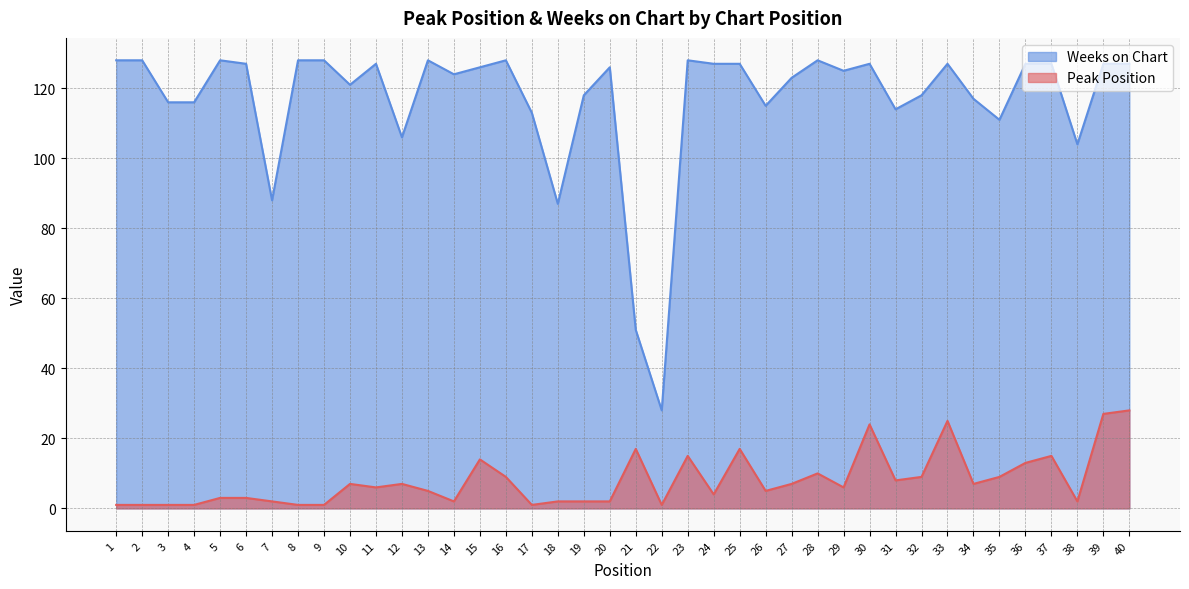

Between 24 and 6, which is larger?

24